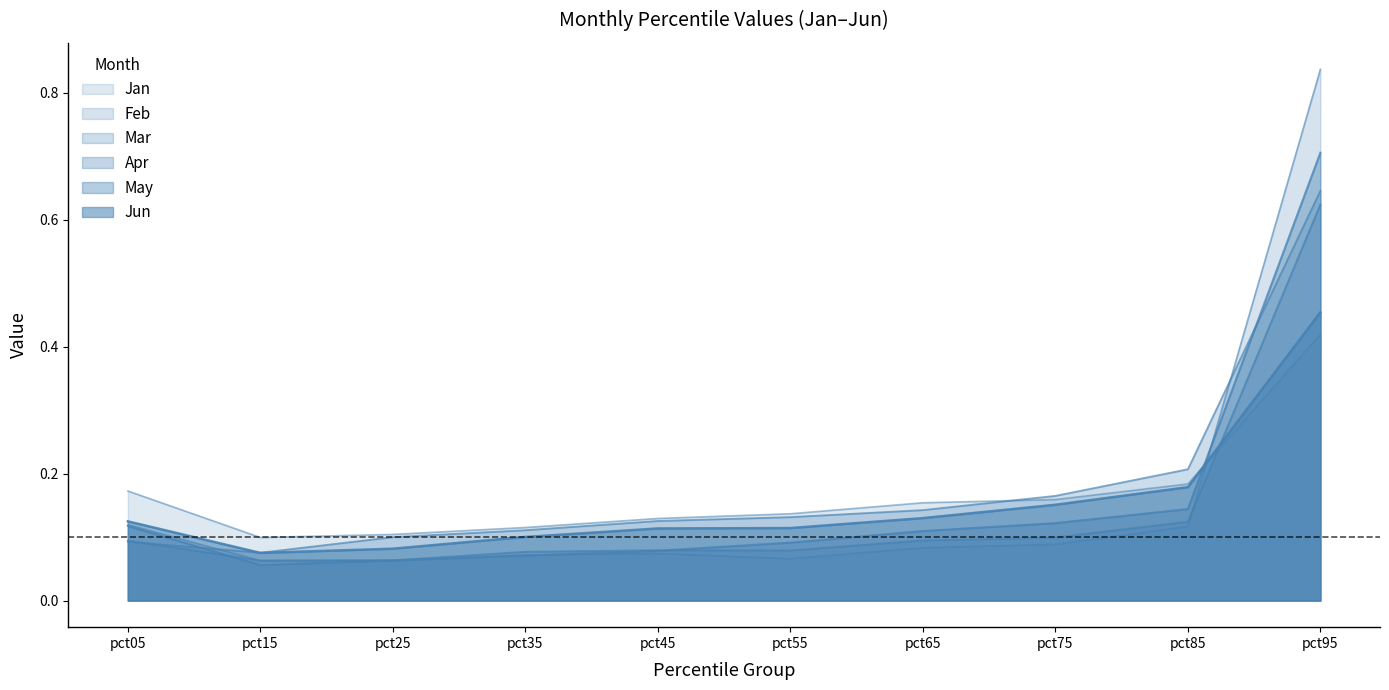

What is the average value of the May series?

0.2